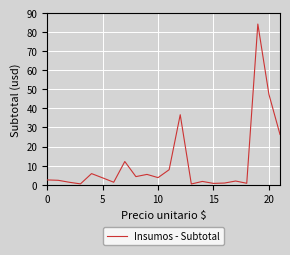

What is the greatest value displayed?

84.2